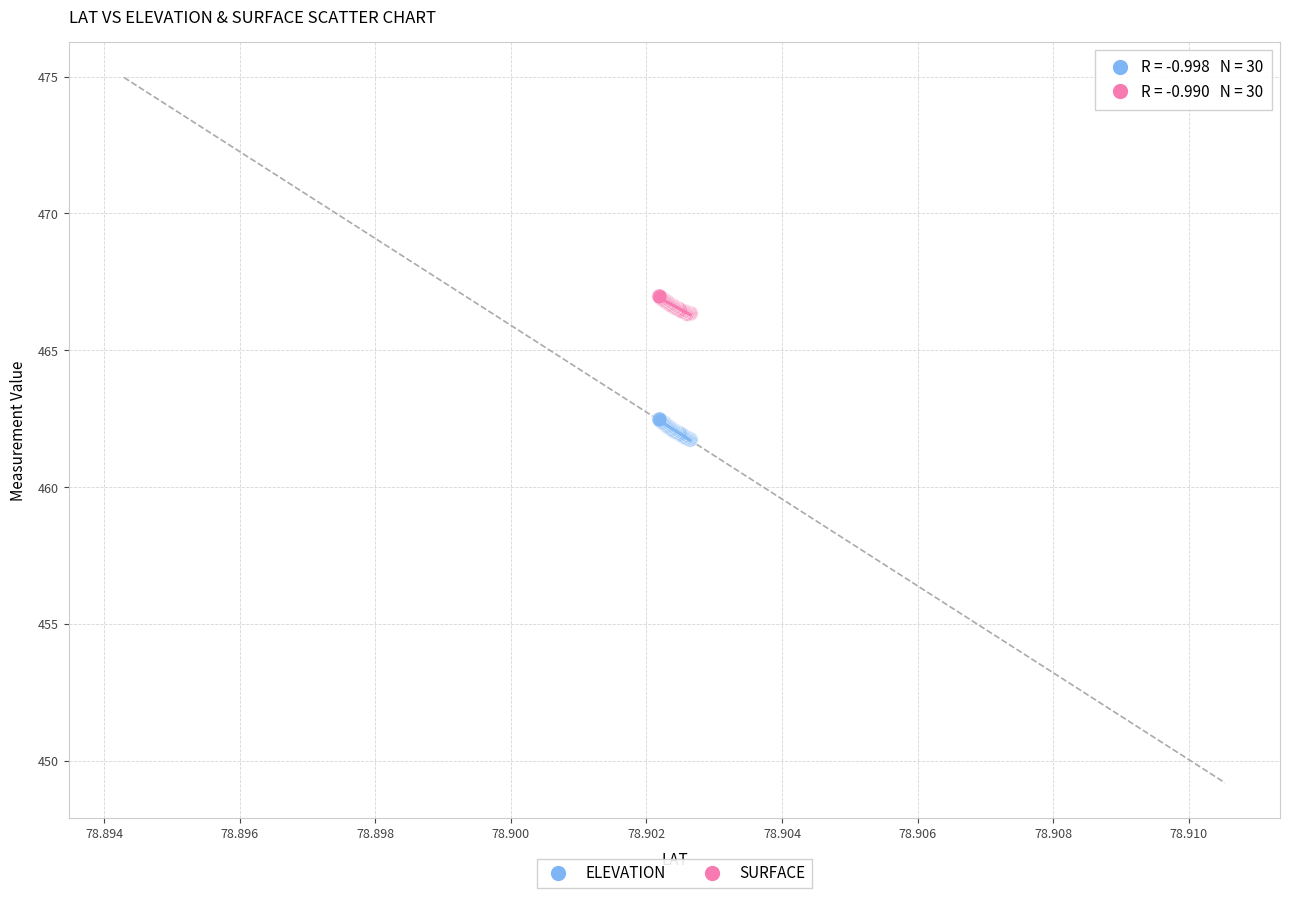

Which series reaches the maximum Y coordinate?

SURFACE